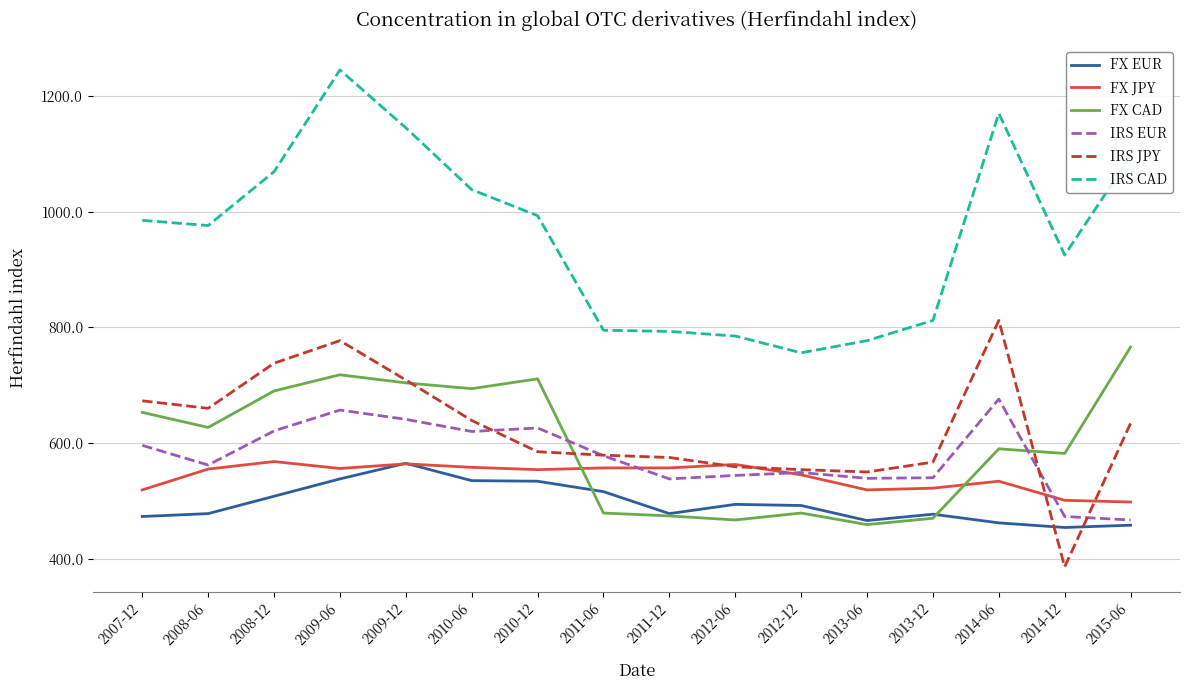

What is the highest value of the FX EUR series?

565